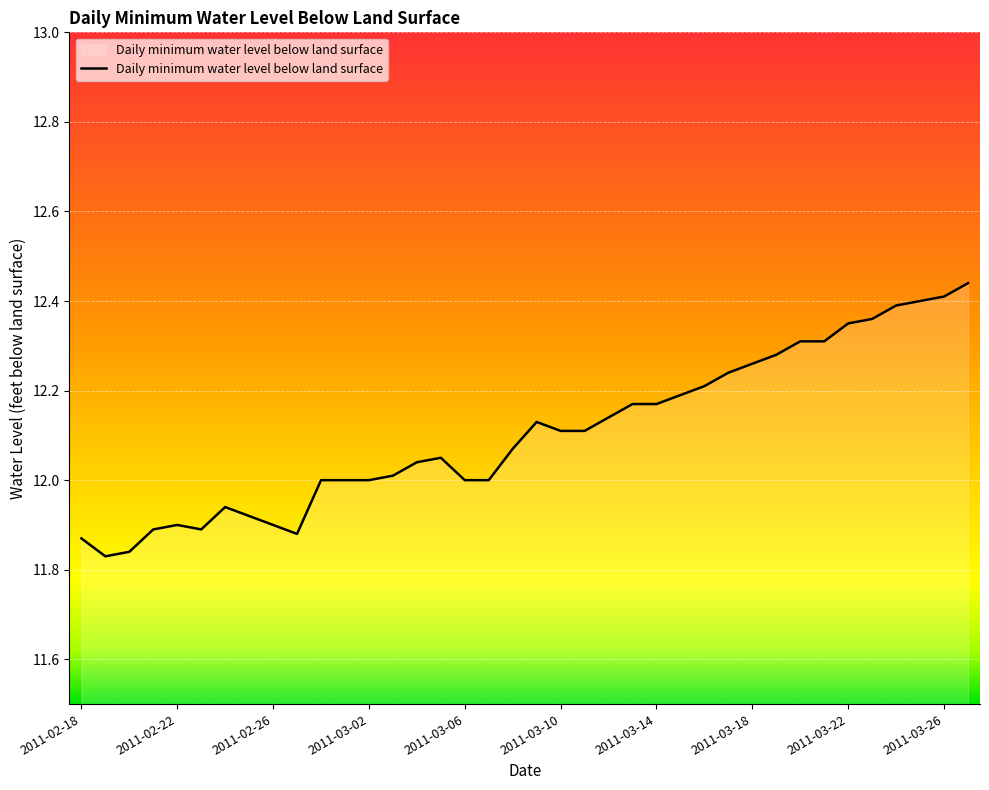

What is the difference between the maximum and minimum values?

0.6